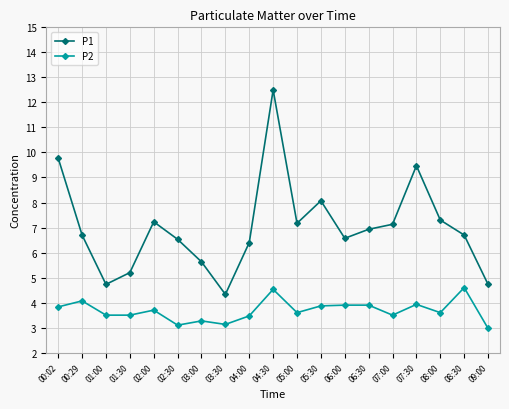

Is the value of P2 at 08:30 greater than the value of P1 at 06:30?

No